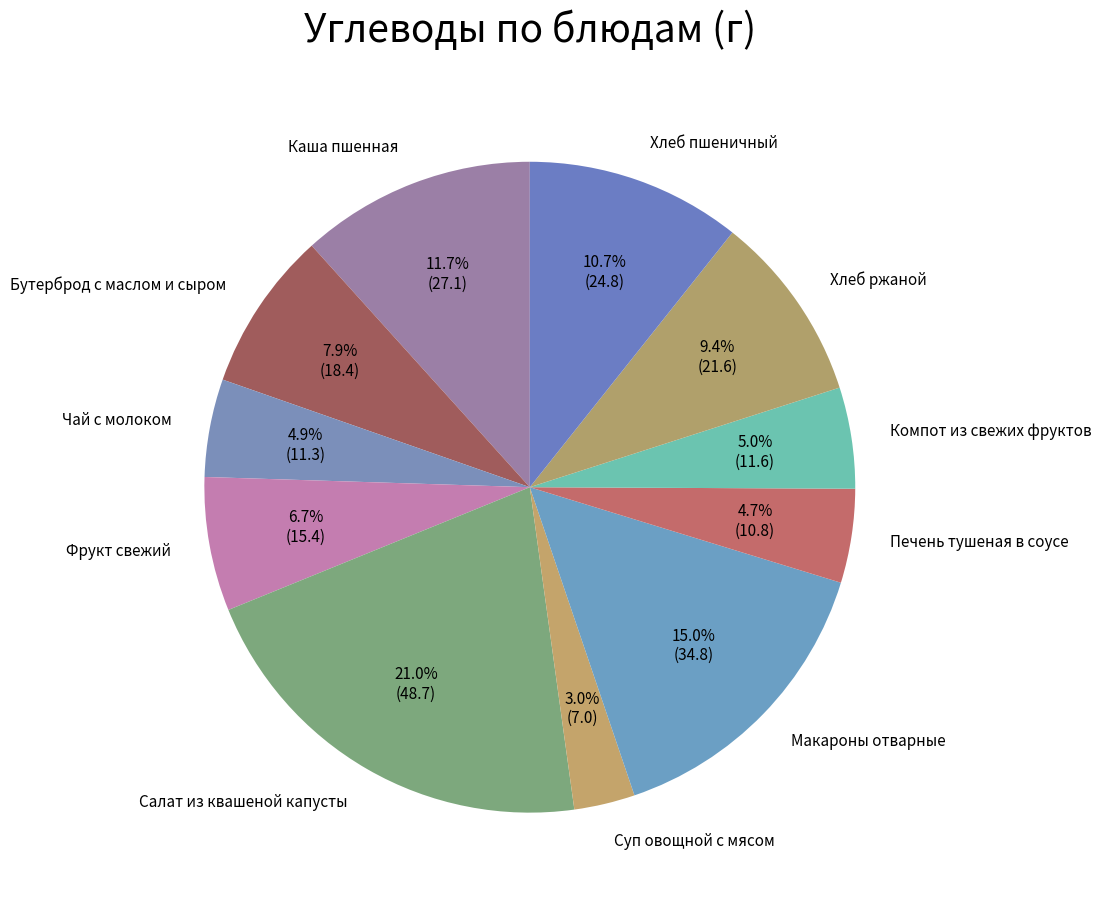

To the nearest percent, what is the combined percentage of Макароны отварные and Чай с молоком?

20%